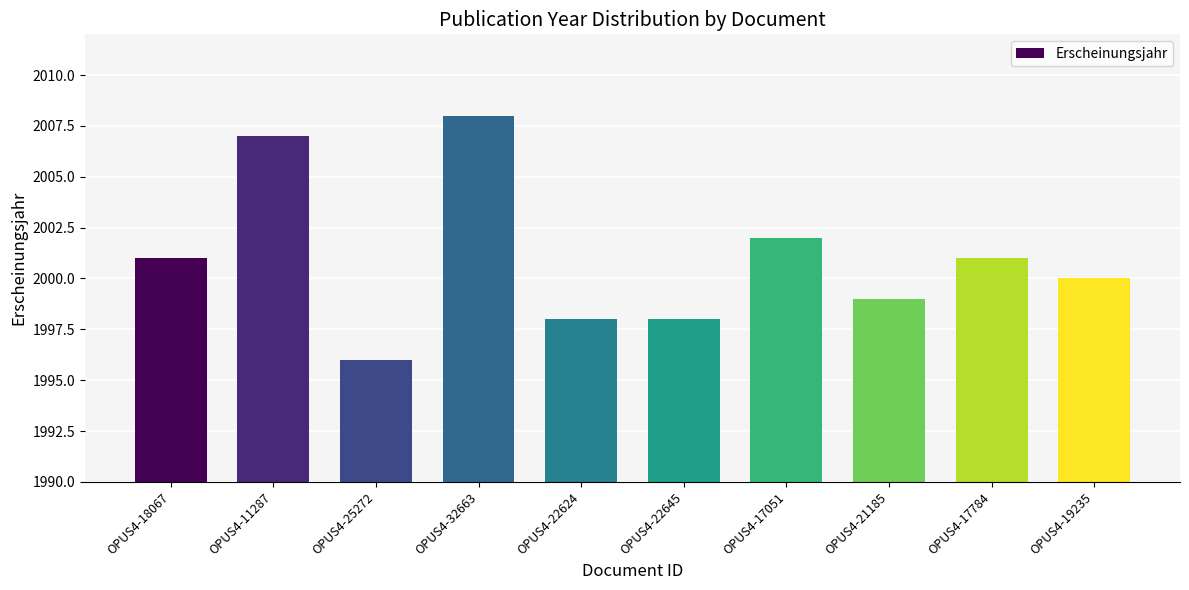

Reading left to right, list all the values displayed in this chart.

OPUS4-18067=2001	OPUS4-11287=2007	OPUS4-25272=1996	OPUS4-32663=2008	OPUS4-22624=1998	OPUS4-22645=1998	OPUS4-17051=2002	OPUS4-21185=1999	OPUS4-17784=2001	OPUS4-19235=2000